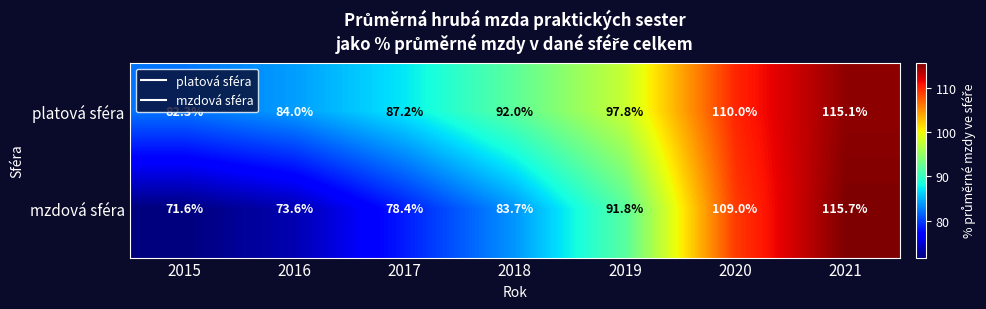

What is the total value across all series at 2019?

189.6